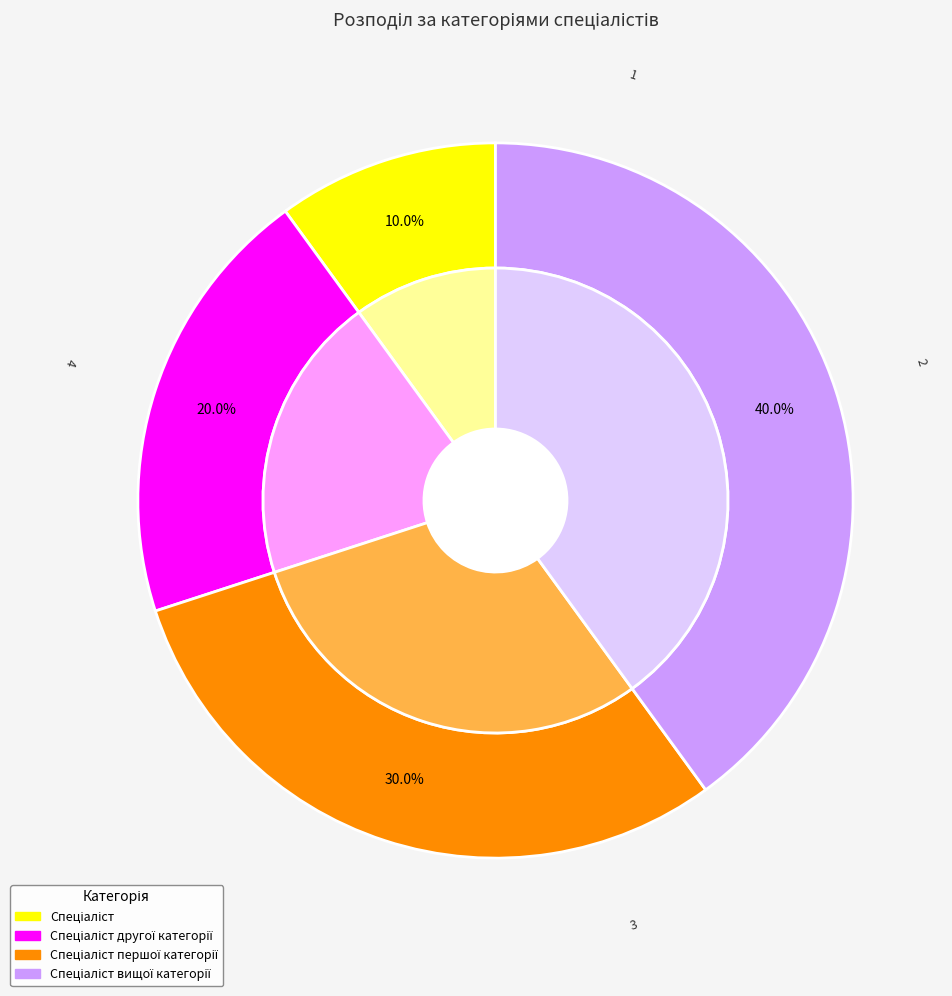

What is the ratio of the value at Спеціаліст вищої категорії to the value at Спеціаліст другої категорії?

2.0